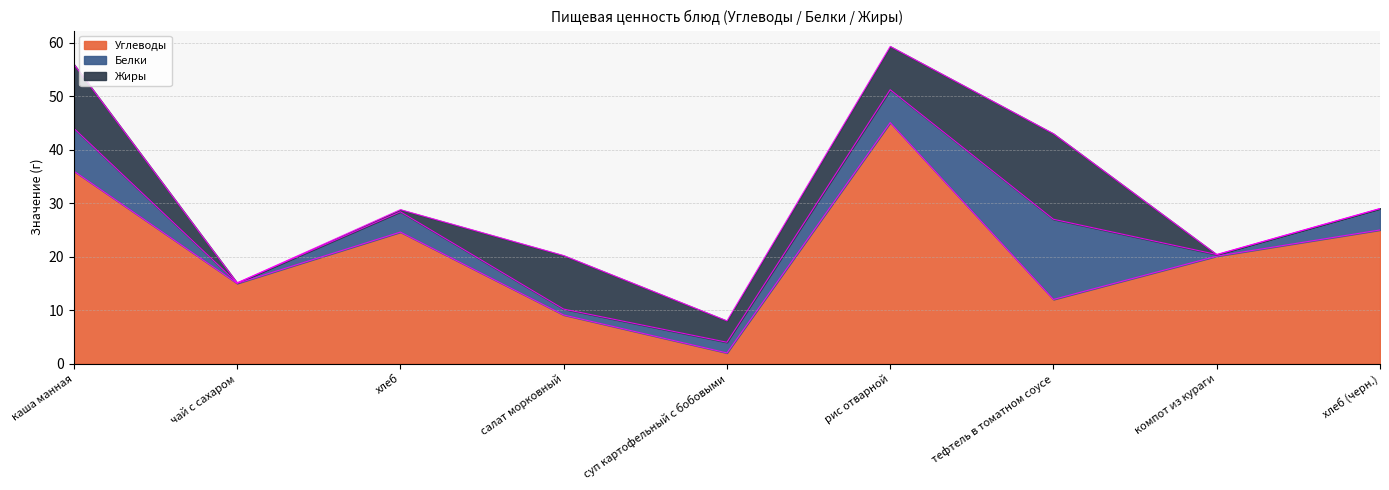

Rank the series at суп картофельный с бобовыми from highest to lowest value.

Жиры, Углеводы, Белки